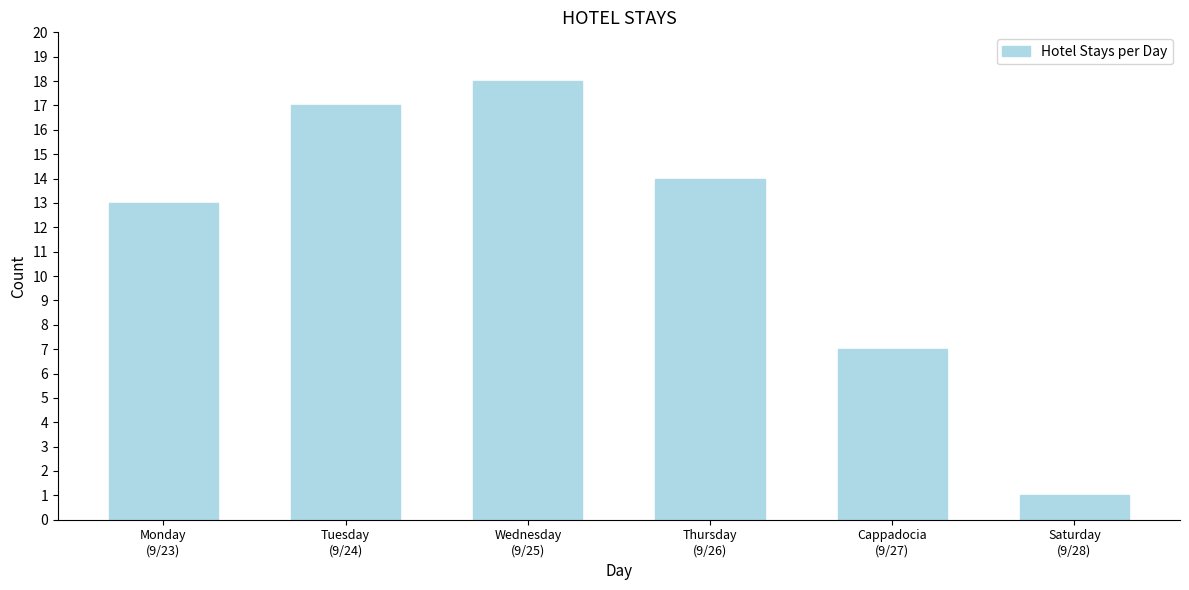

Reading left to right, what are all the values shown in this chart?

13	17	18	14	7	1